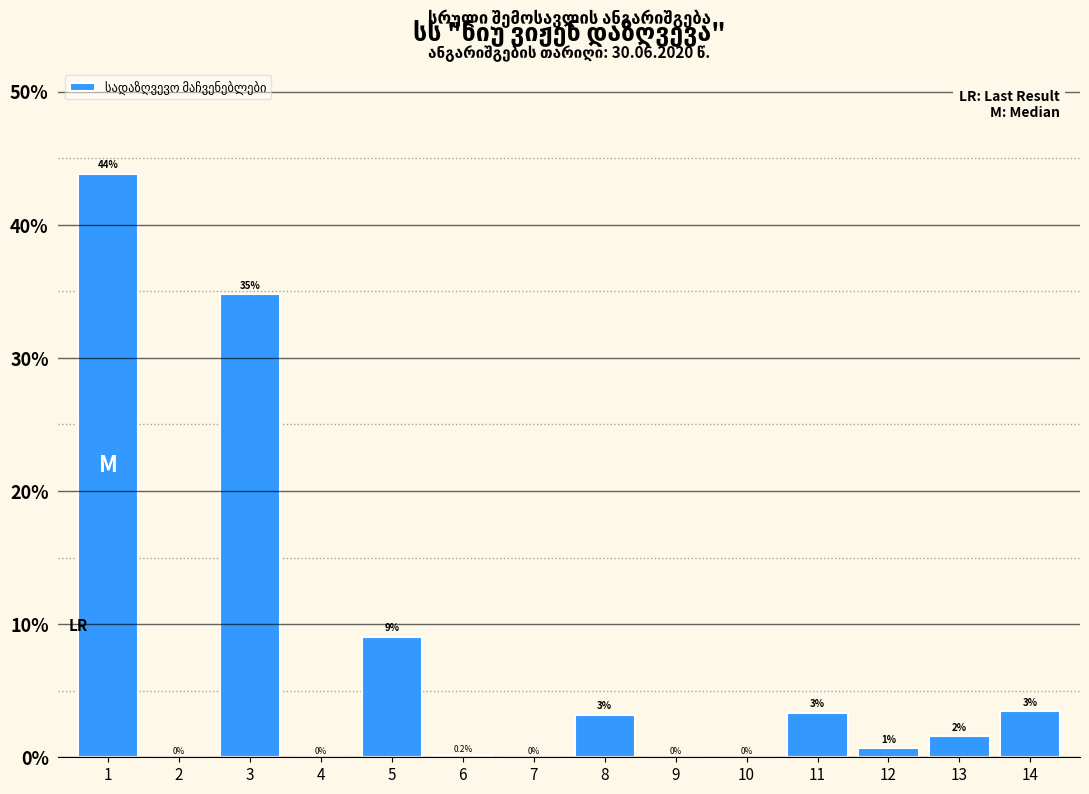

What is the greatest value displayed?

43.8